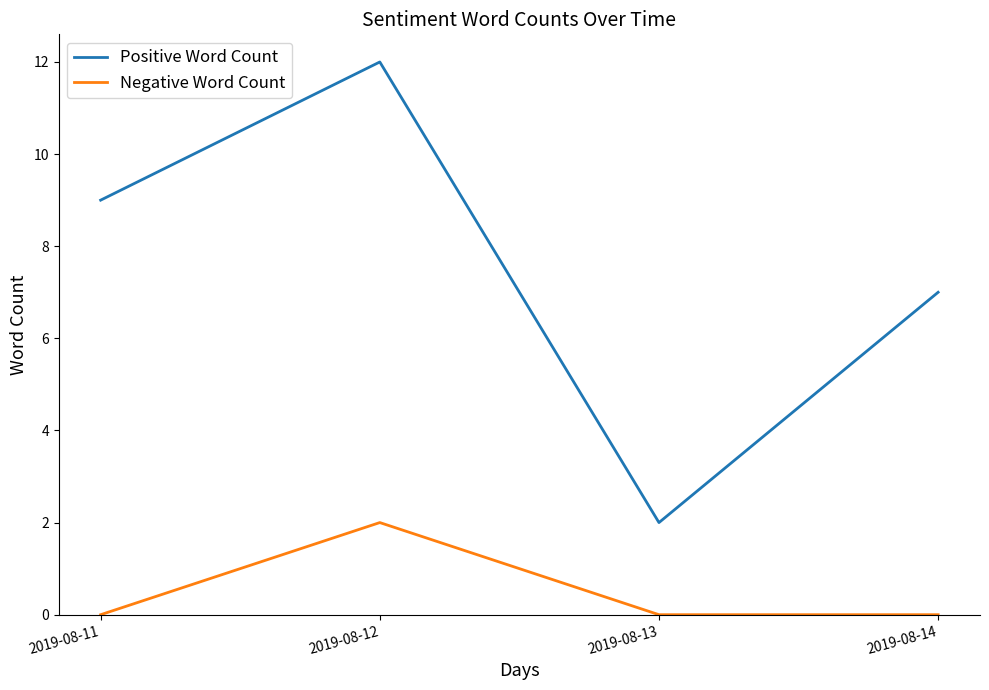

Is it true that Negative Word Count equals -1 at 2019-08-14?

False